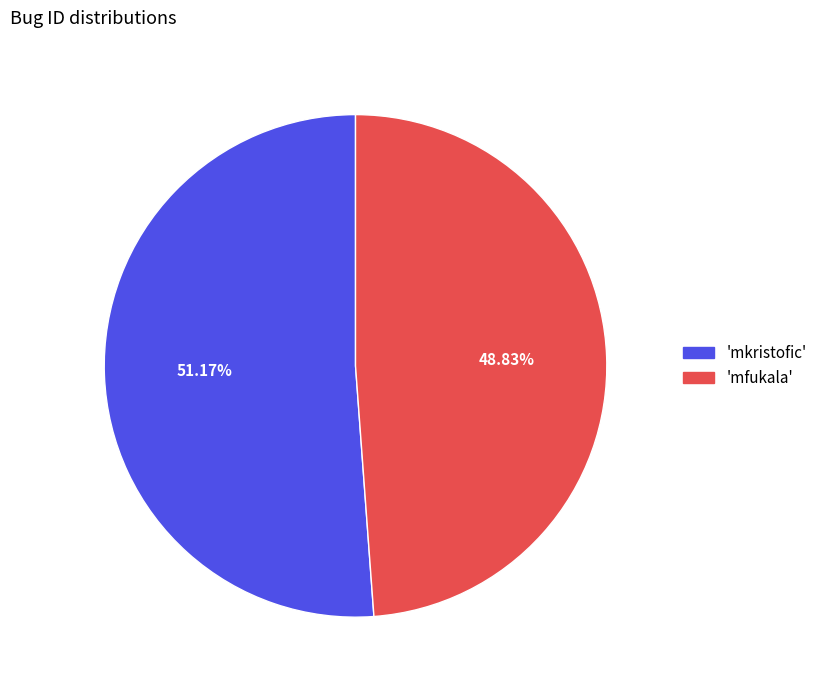

Combined, do 'mfukala' and 'mkristofic' account for over 50%?

Yes